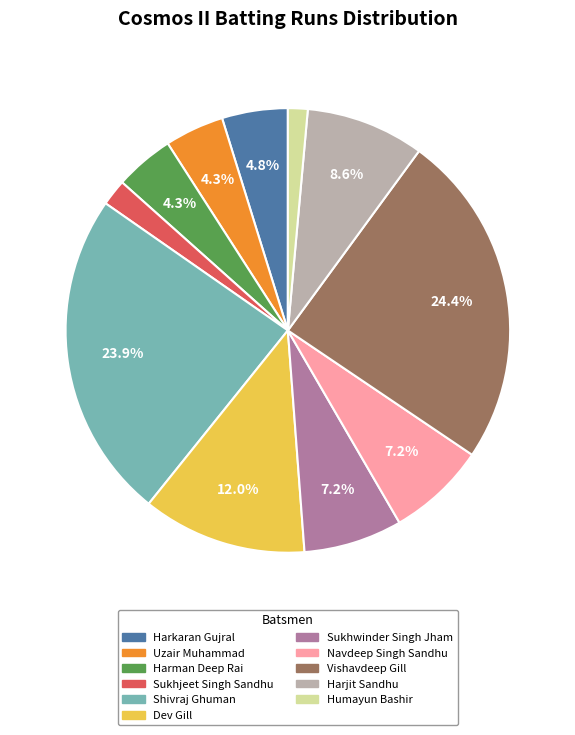

To the nearest percent, what is the difference between the largest and smallest slice percentages?

23%